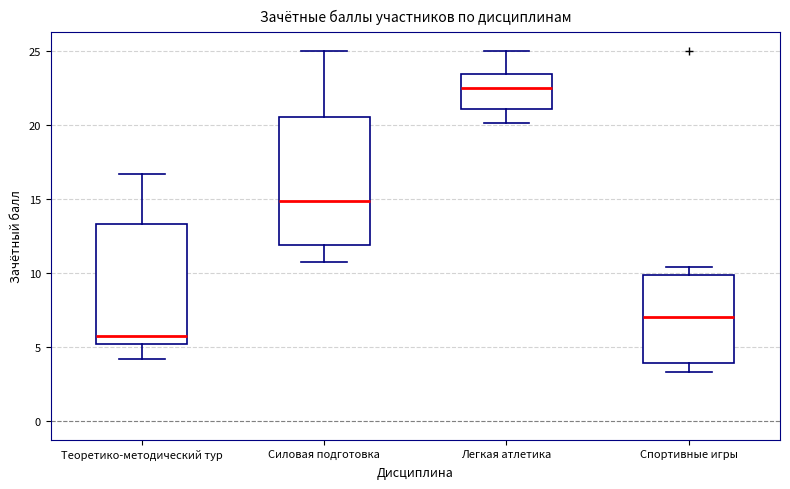

Where is the lower edge of the box for Теоретико-методический тур on the y-axis? The values are not printed on the chart, so give them approximately, as read against the axis.

5.0